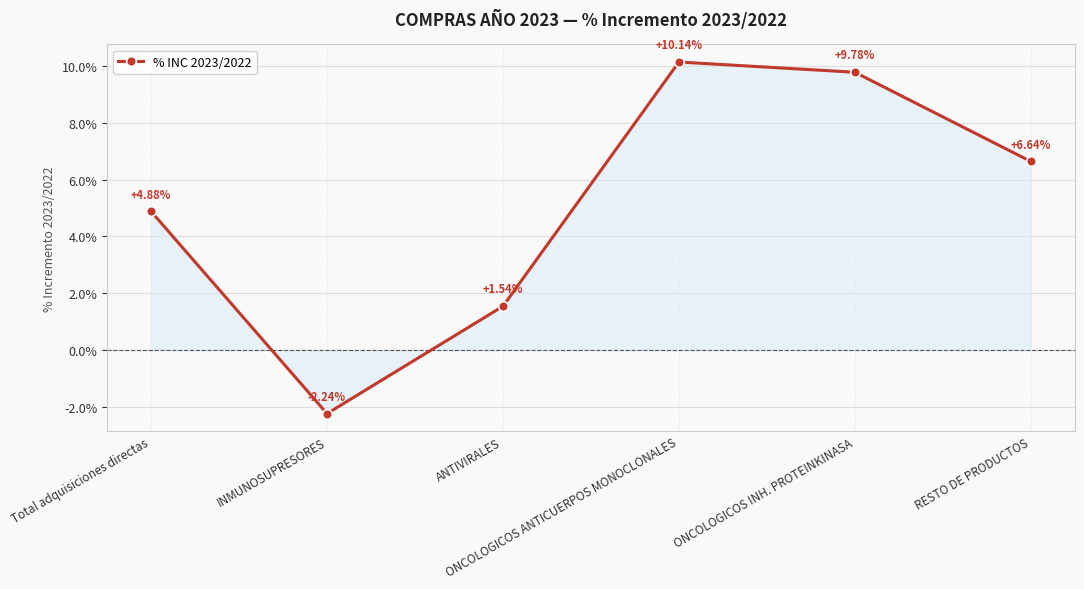

Reading left to right, list all the values displayed in this chart.

0.0	-0.0	0.0	0.1	0.1	0.1